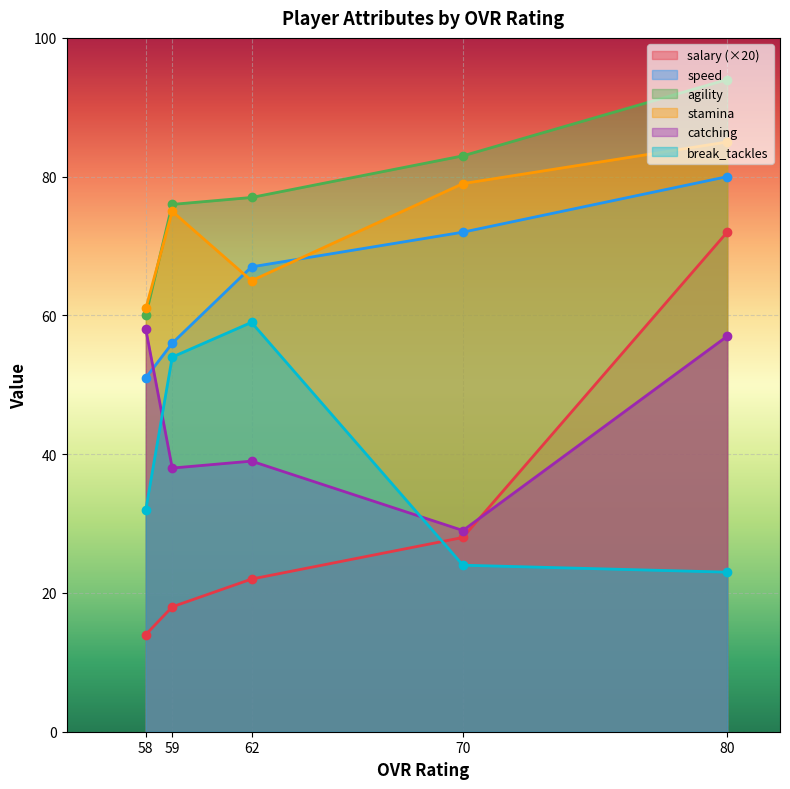

At which category is the sum across all series the highest?

80